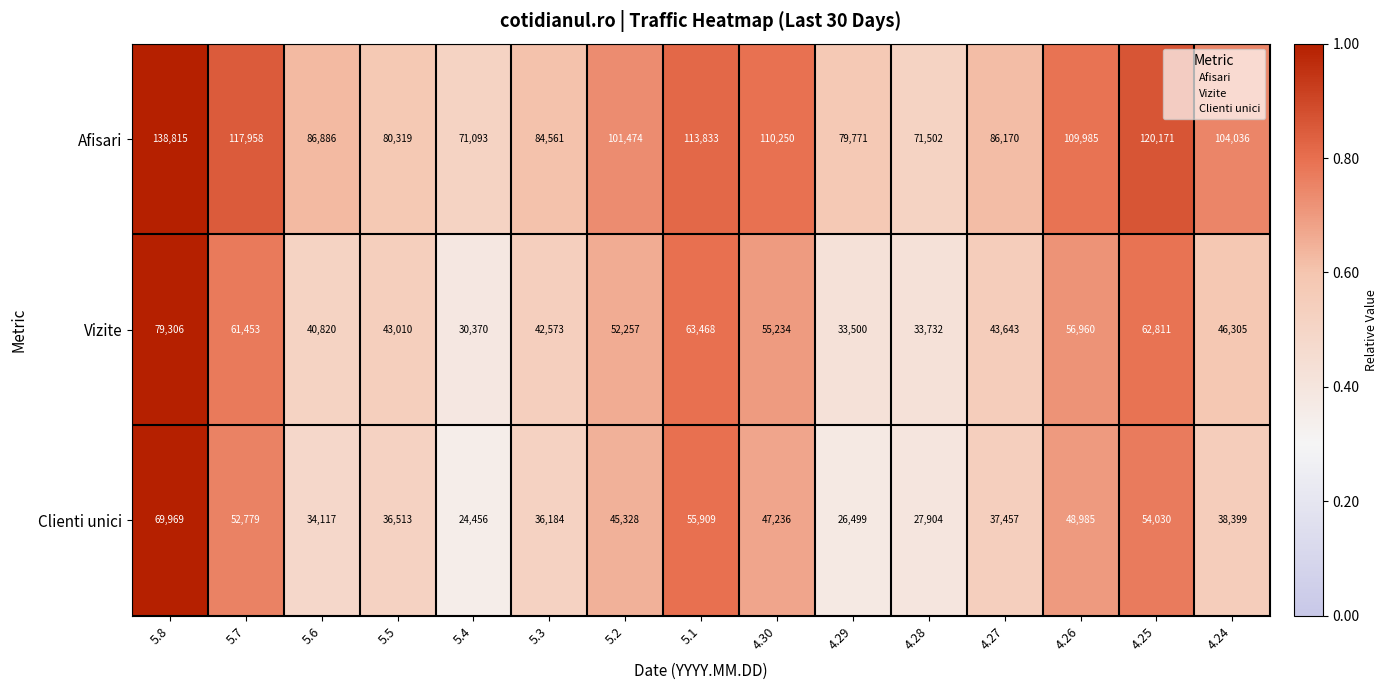

Rank the series at 5.3 from lowest to highest value.

Clienti unici, Vizite, Afisari